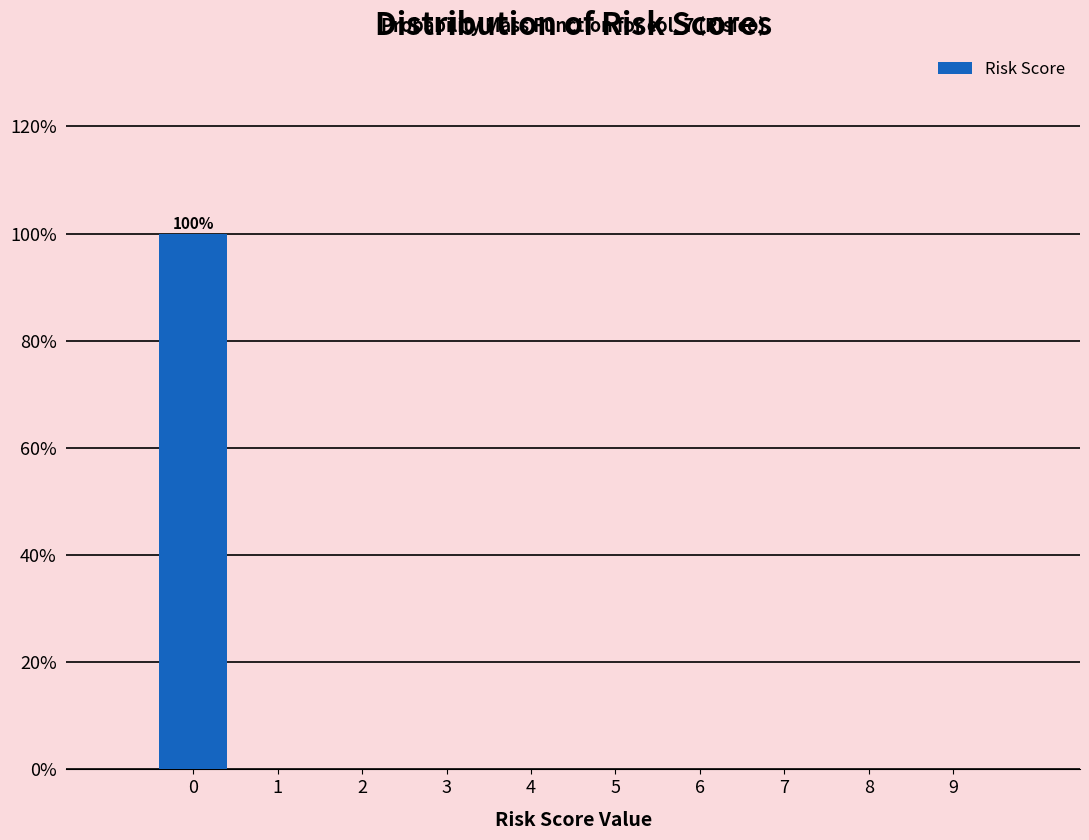

Over which range of the x-axis is the bar tallest?

-0.5 to 0.5